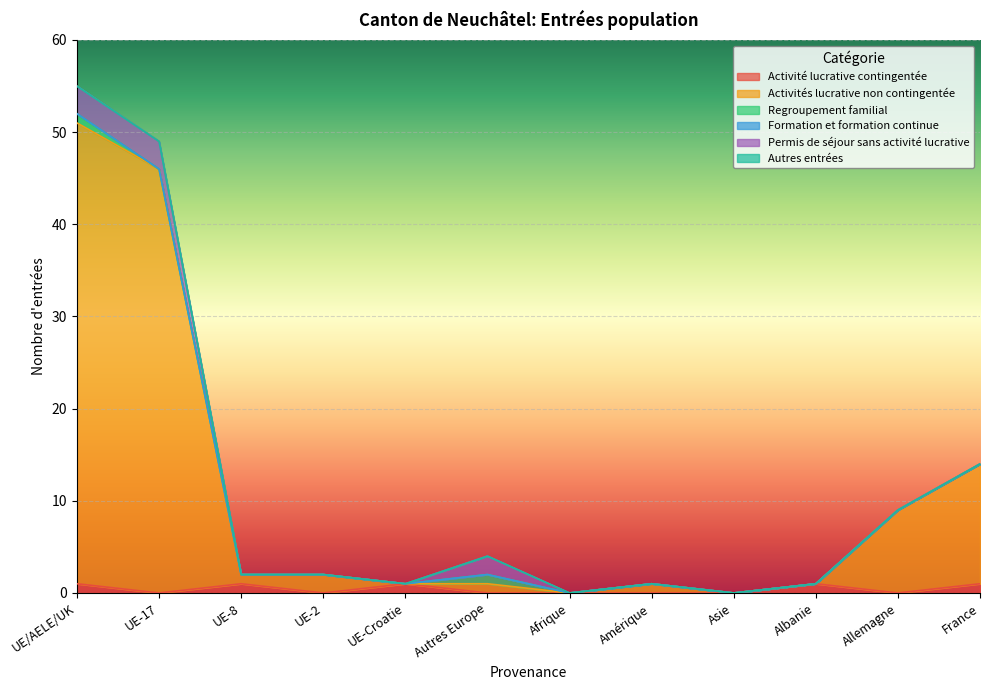

The value of Formation et formation continue at UE-2 is 0. True or false?

True